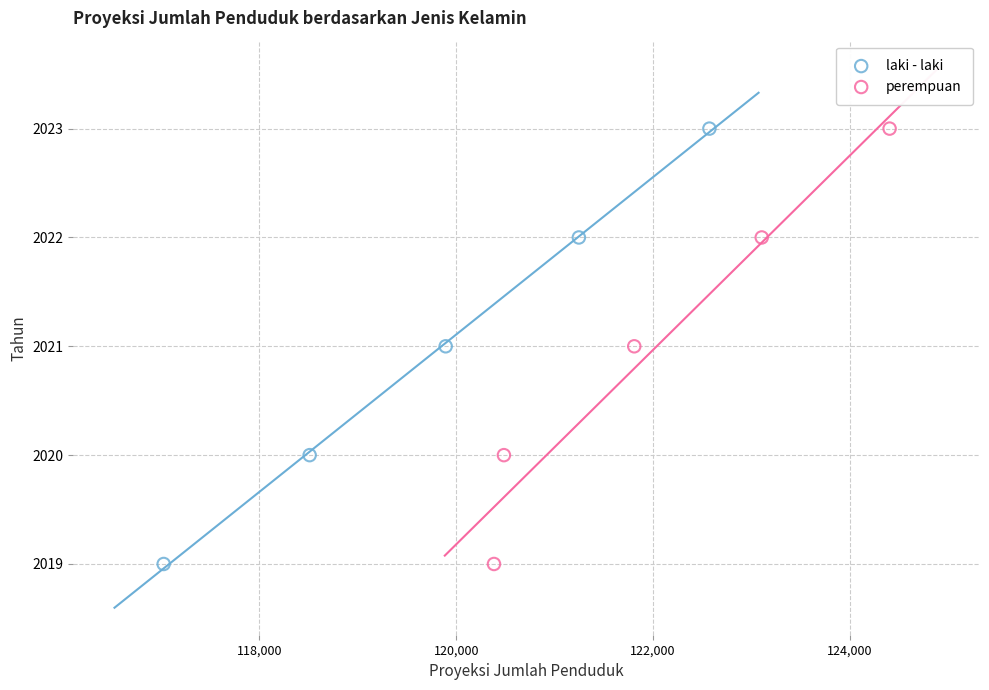

What are all the series names shown in the legend?

laki - laki, perempuan